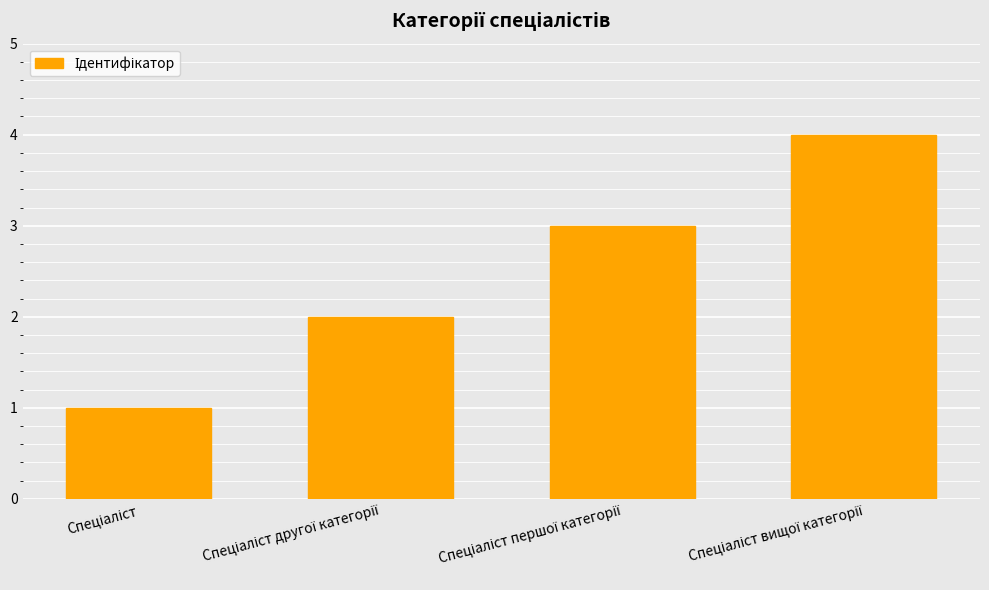

How many bars are there in total?

4